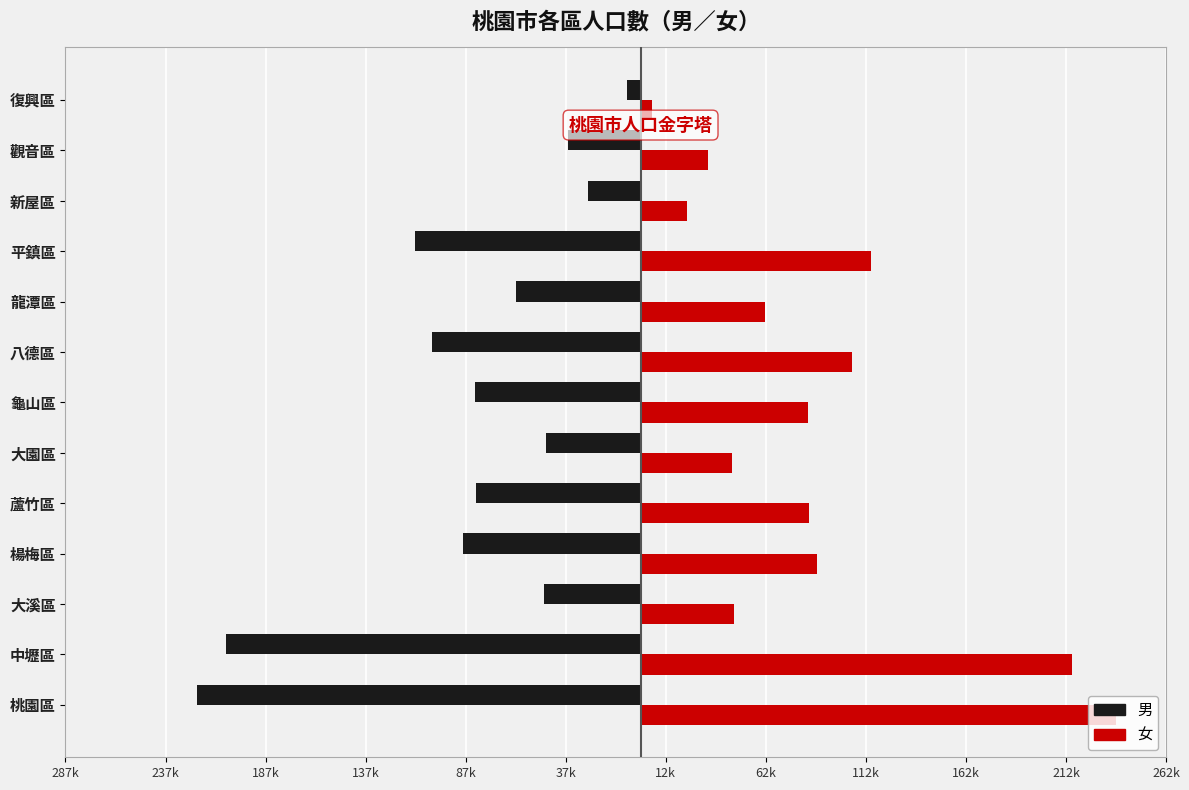

What position from the left is 大園區?

6